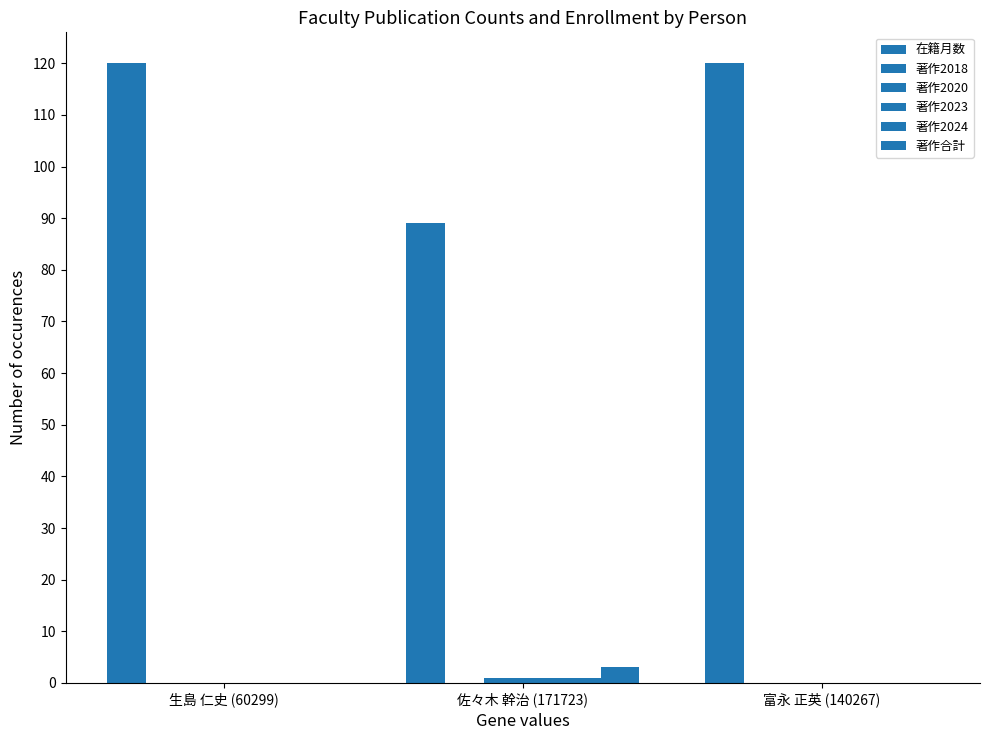

Which category has the lowest value in the 著作合計 series?

生島 仁史 (60299)